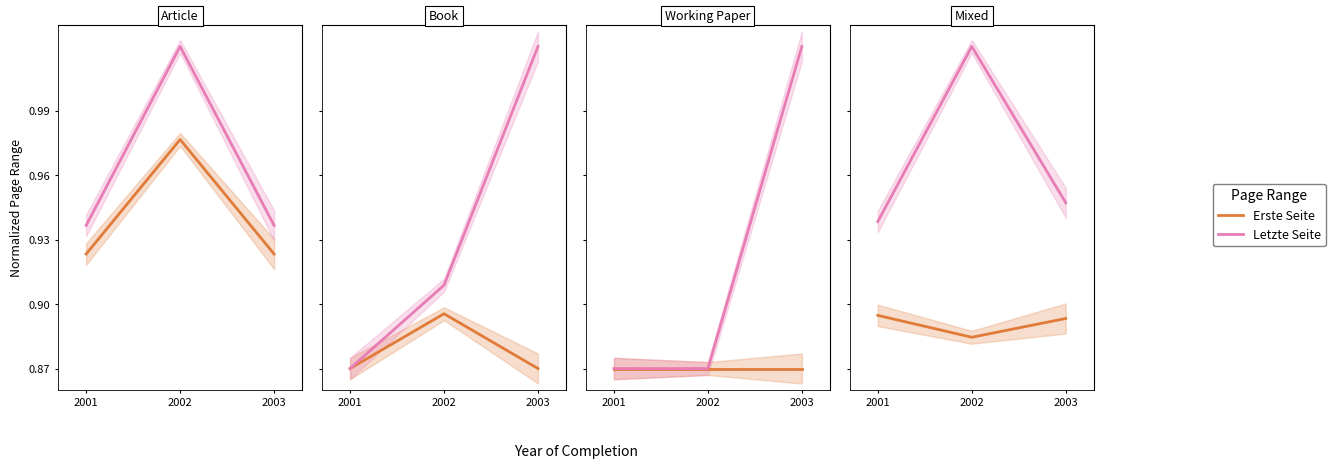

Between 2002 and 2003, which is larger?

2002